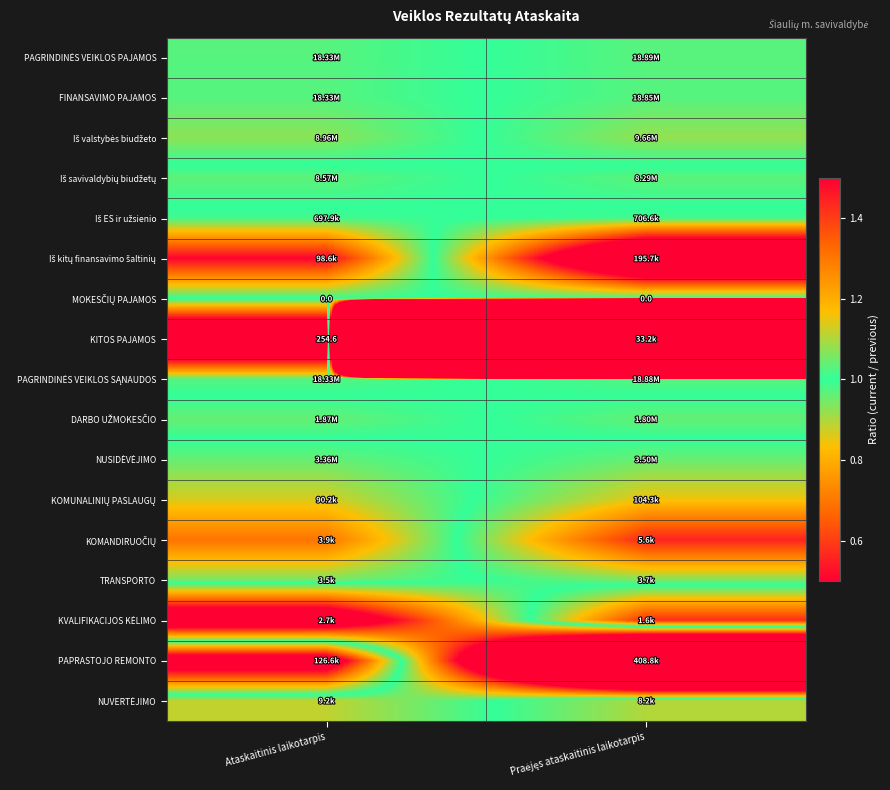

Where is MOKESČIŲ PAJAMOS nearest to the value 1?

Ataskaitinis laikotarpis